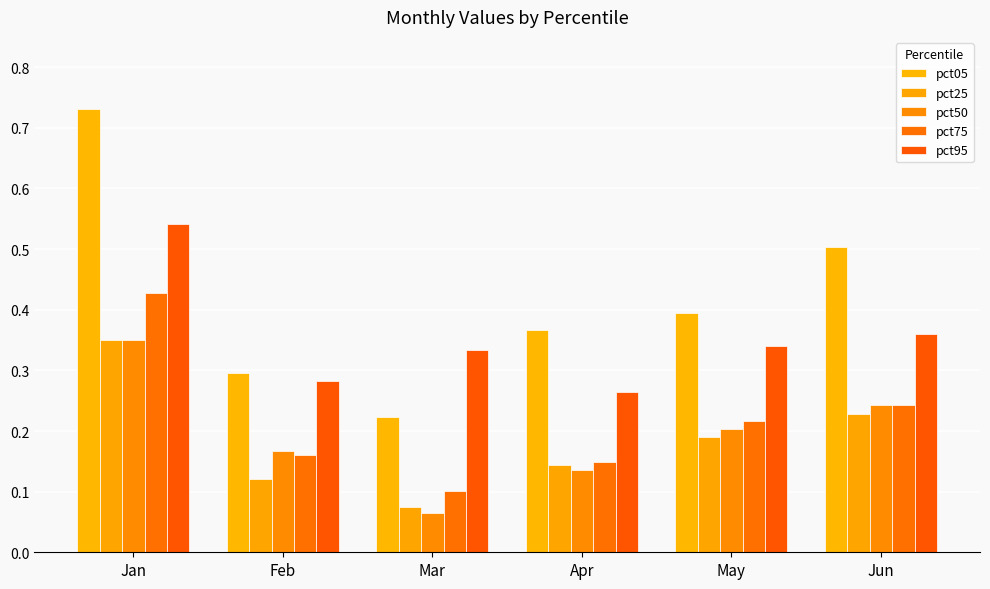

What is the minimum value for pct25?

0.1